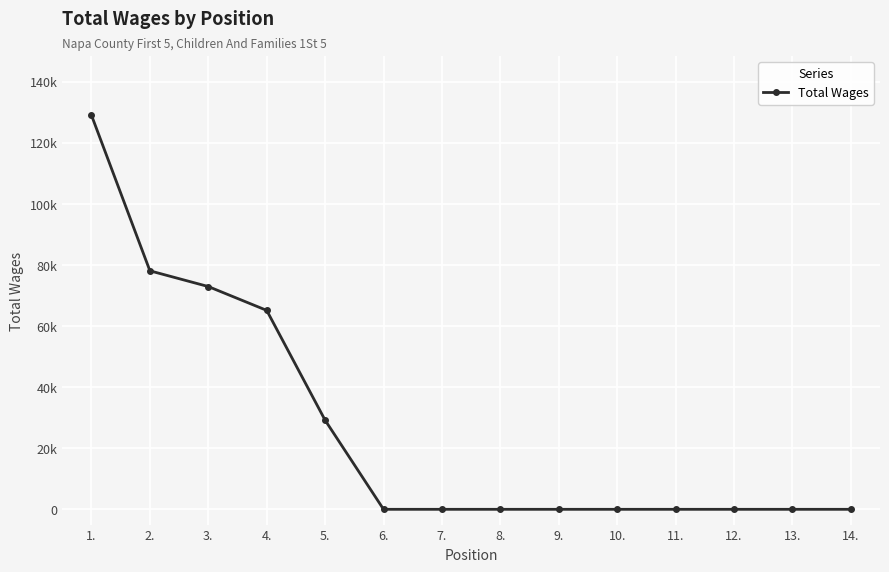

What is the label of the 2nd point from the left?

2.